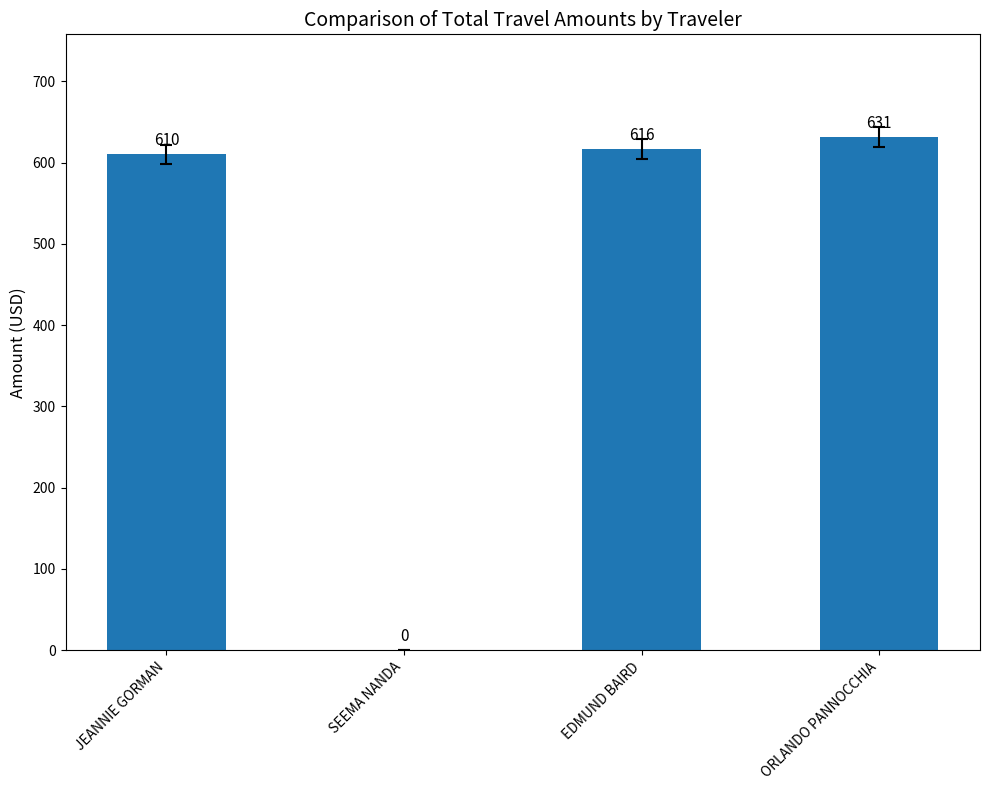

Are the bars horizontal?

No